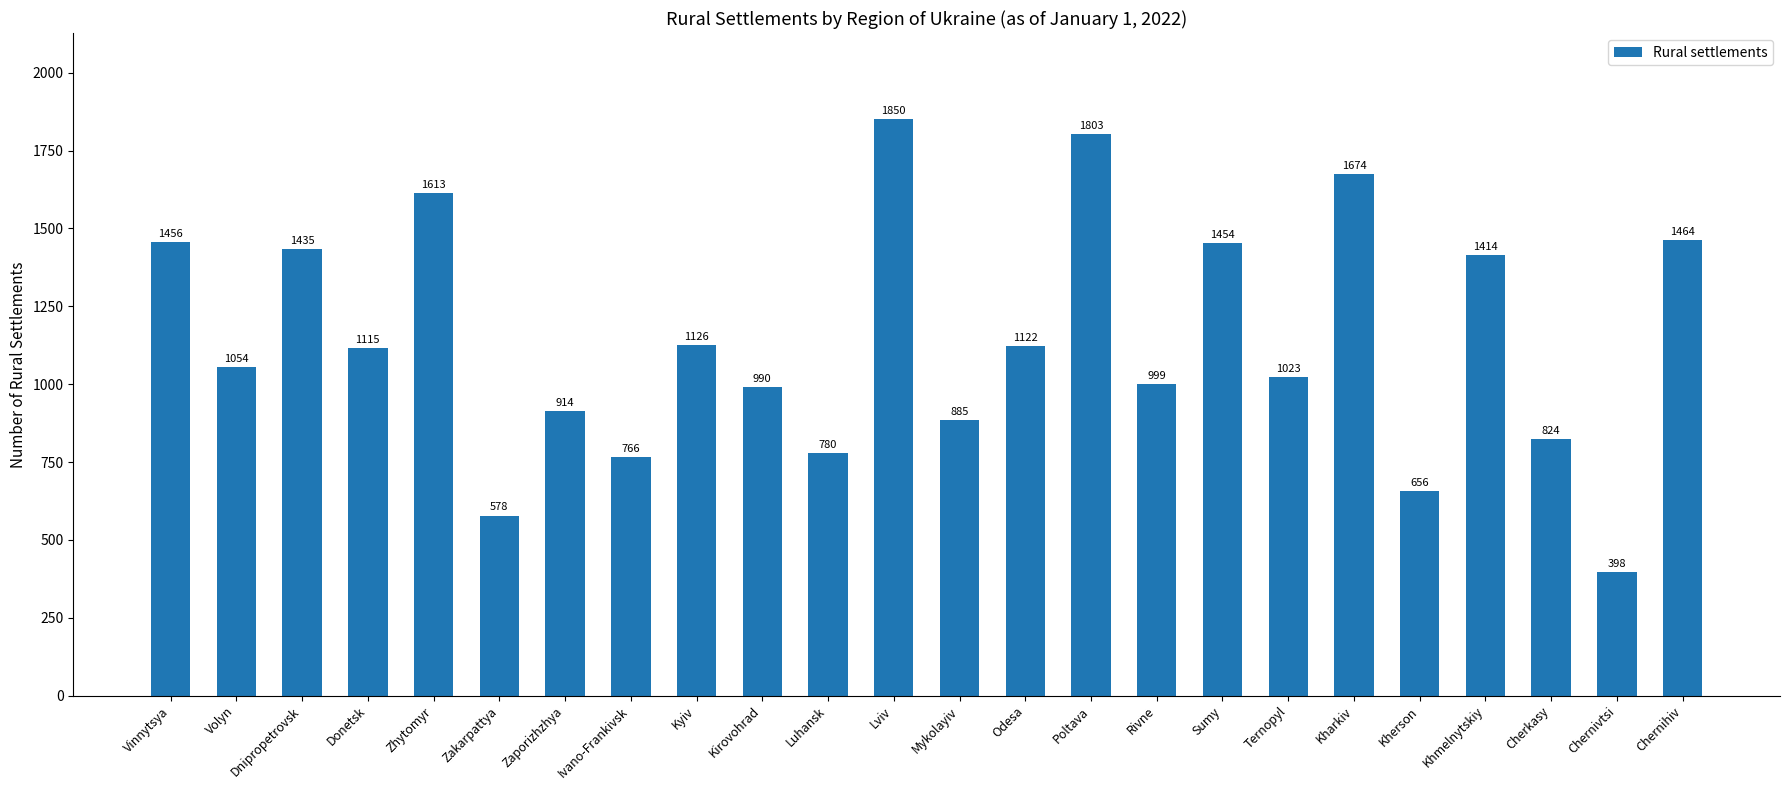

What is the average value?

1141